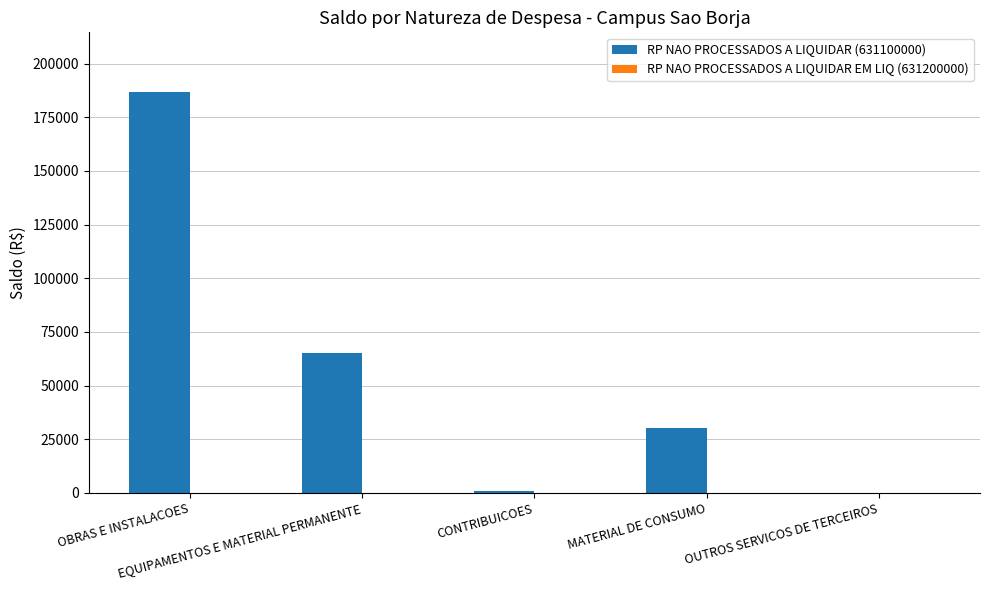

What is the greatest value displayed?

186562.3